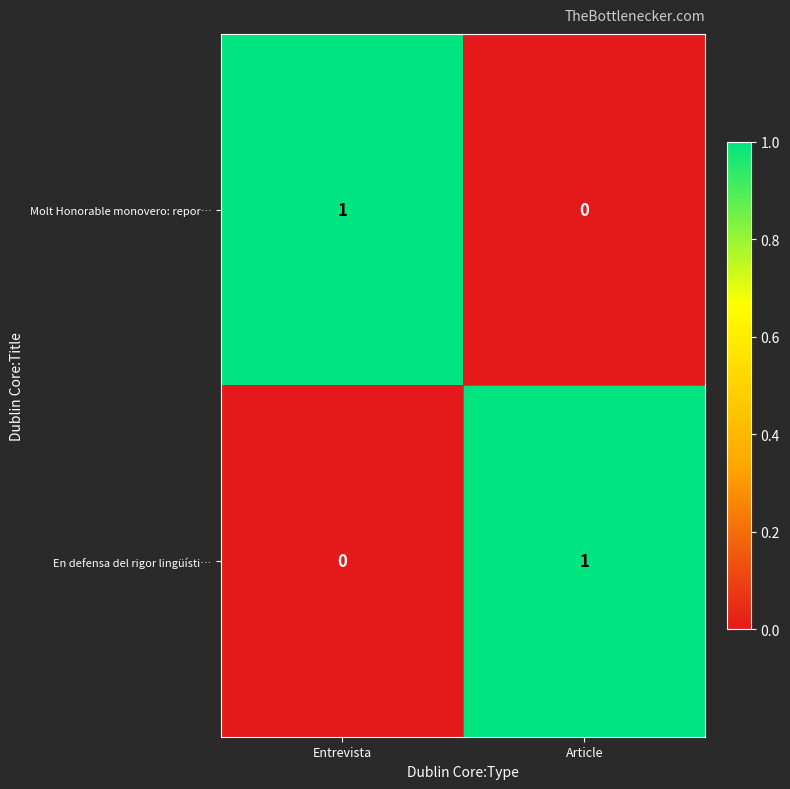

The value of Molt Honorable monovero: repor… at Entrevista is 1. True or false?

True